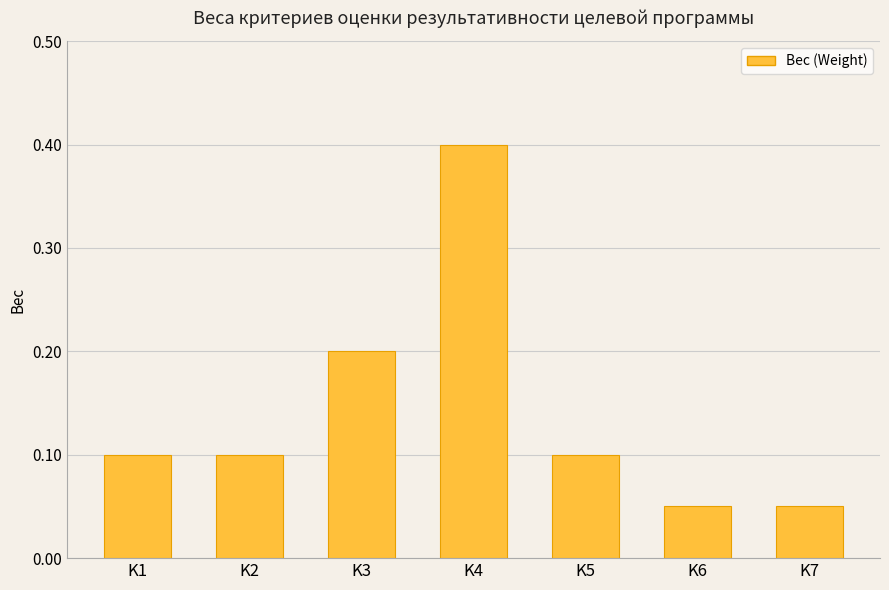

What is the greatest value displayed?

0.4